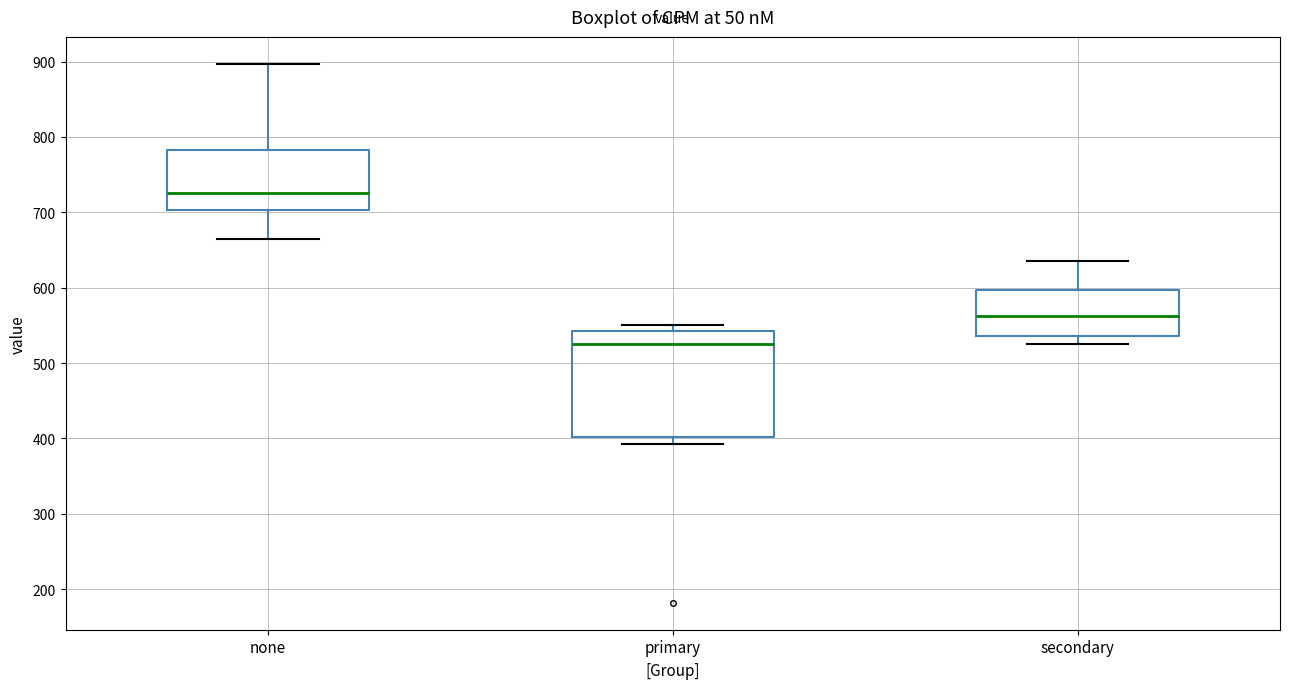

Reading left to right, read every box against the y-axis: the position of its median line, the range the box covers, and the ends of its whiskers. The values are not printed on the chart, so give them approximately, as read against the axis.

none: median 730, box 700 to 780, whiskers 660 to 900
primary: median 530, box 400 to 540, whiskers 390 to 550
secondary: median 560, box 540 to 600, whiskers 530 to 640